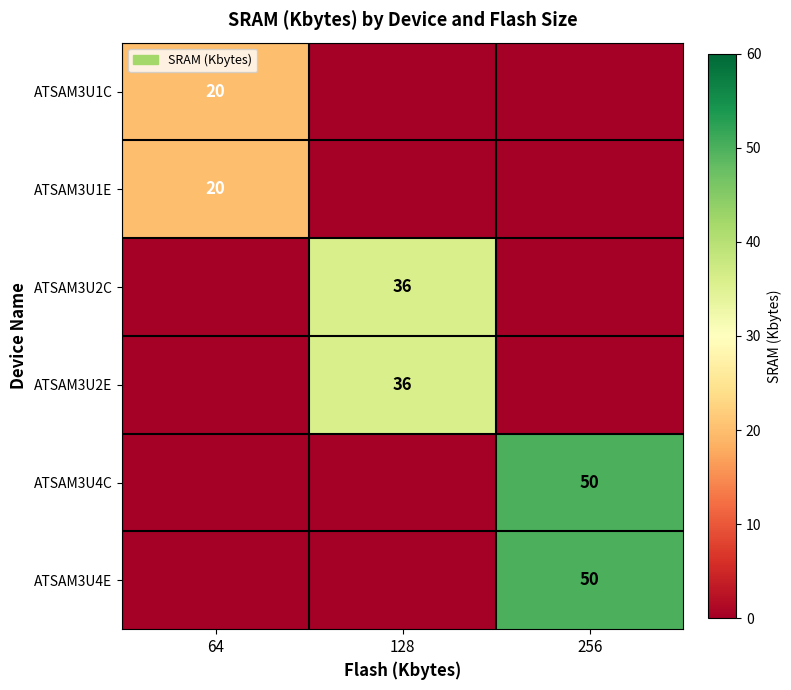

Is it true that ATSAM3U4C equals 50 at 256?

True